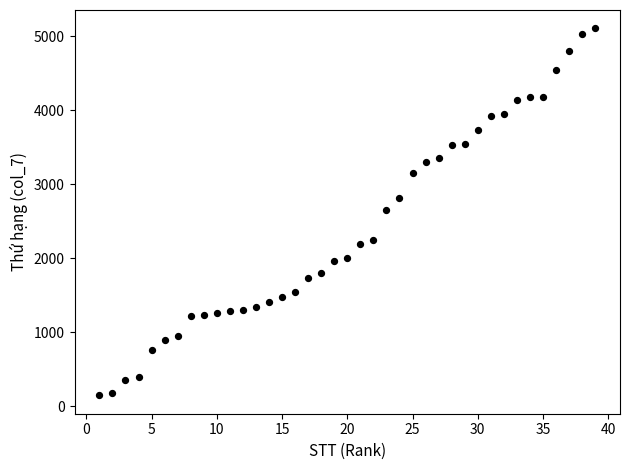

What is the range of Y values (max minus min)?

4965